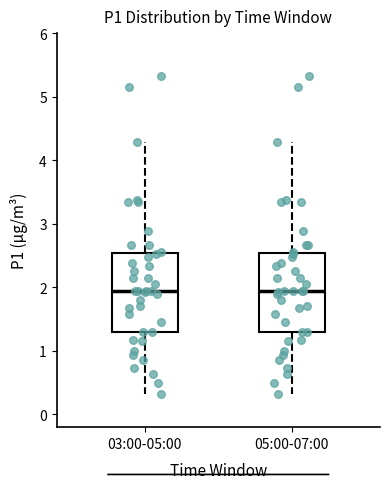

Reading left to right, read every box against the y-axis: the position of its median line, the range the box covers, and the ends of its whiskers. The values are not printed on the chart, so give them approximately, as read against the axis.

03:00-05:00: median 2.0, box 1.3 to 2.5, whiskers 0.3 to 4.3
05:00-07:00: median 2.0, box 1.3 to 2.5, whiskers 0.3 to 4.3